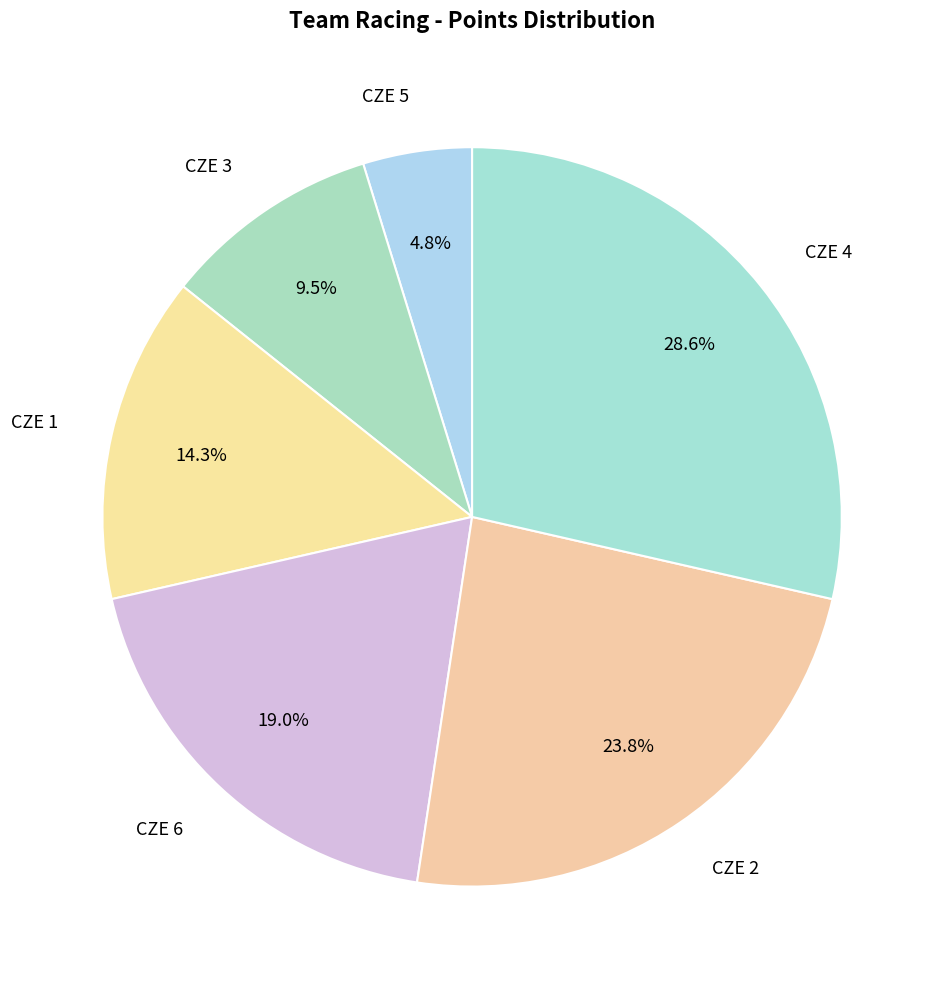

Count the number of slices in the pie.

6